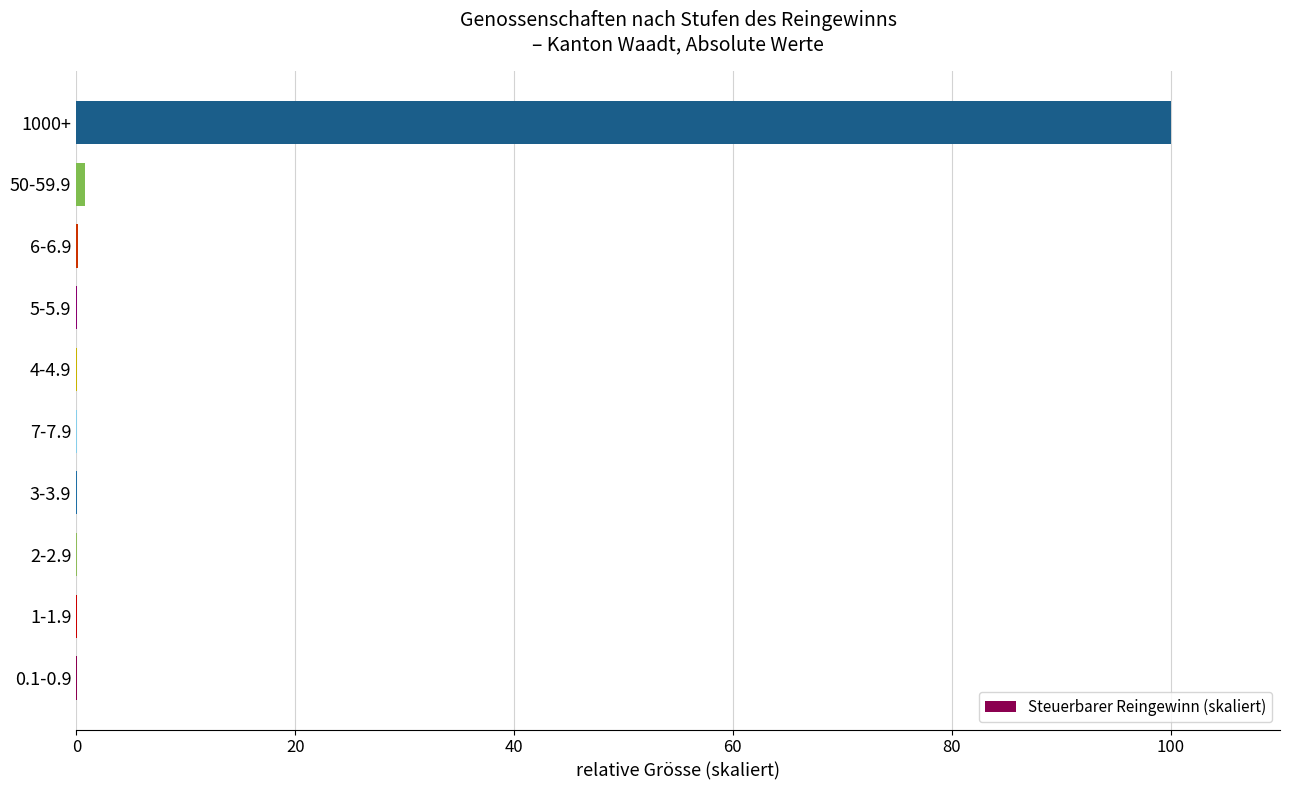

True or false: the data shows 0.1 at 6-6.9.

True